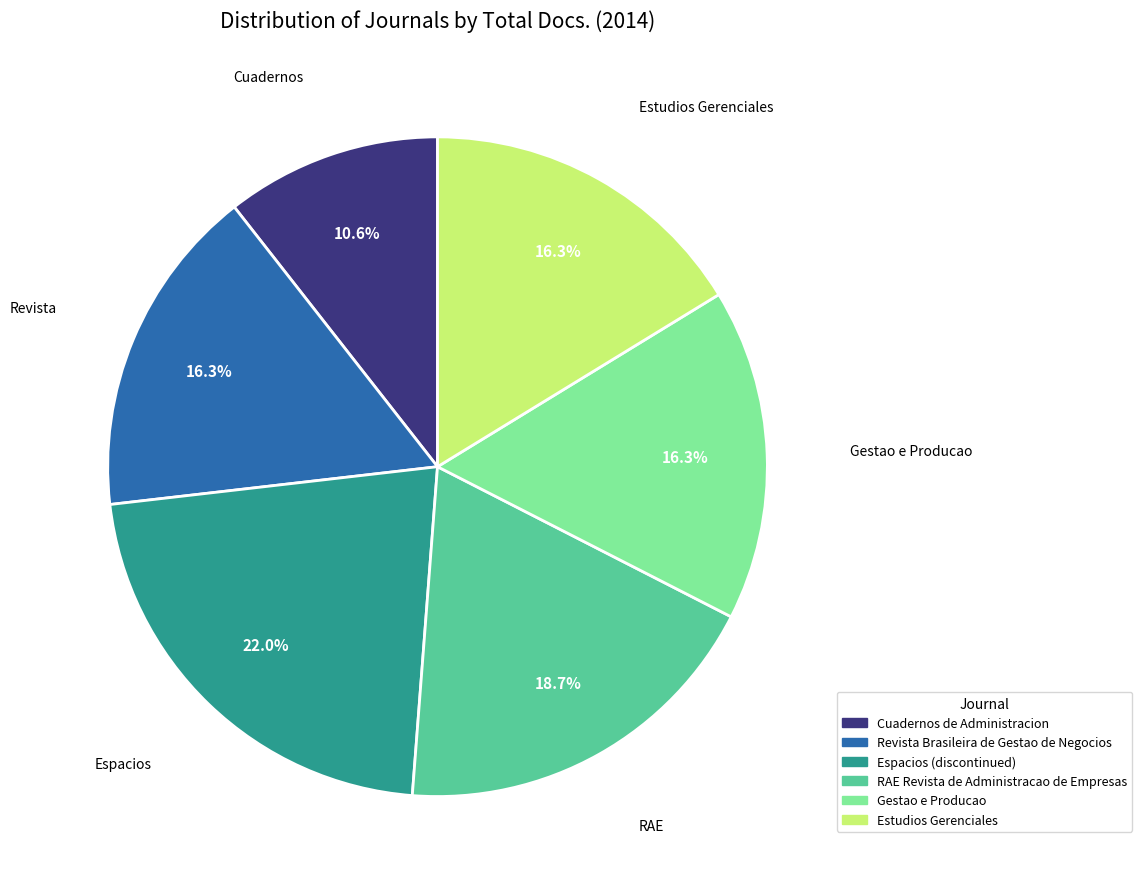

Which category has the smallest portion of the pie?

Cuadernos de Administracion